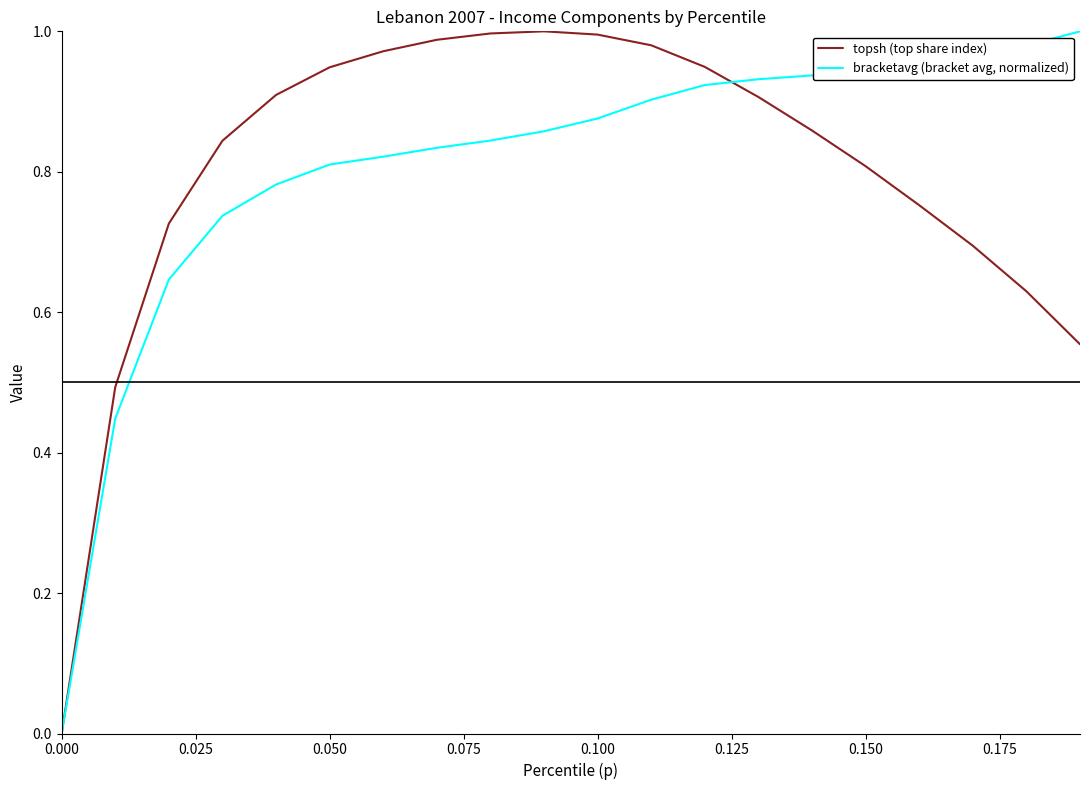

Rank the series by their average value, from highest to lowest.

bracketavg (bracket avg, normalized), topsh (top share index)